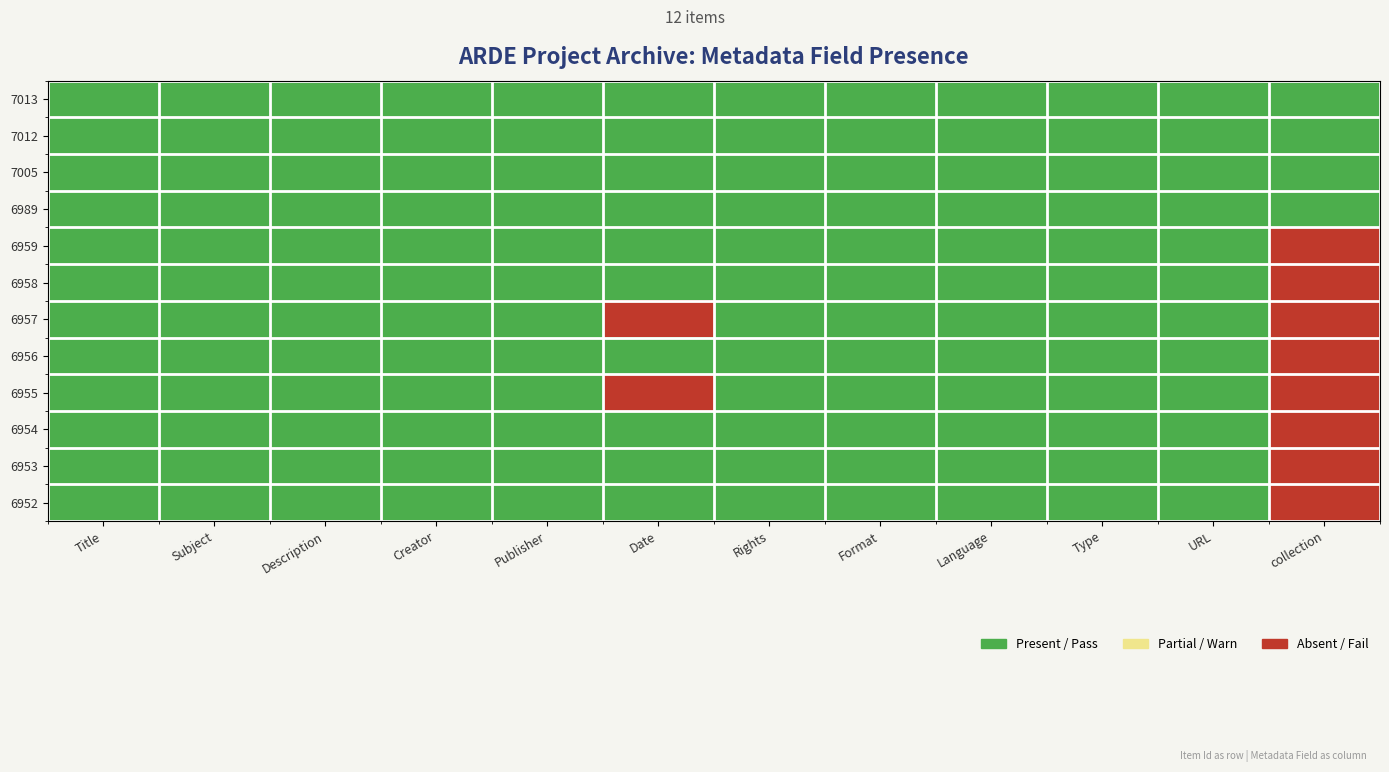

Reading left to right, what are all the values shown in this chart?

7013: Title=1	Subject=1	Description=1	Creator=1	Publisher=1	Date=1	Rights=1	Format=1	Language=1	Type=1	URL=1	collection=1
7012: Title=1	Subject=1	Description=1	Creator=1	Publisher=1	Date=1	Rights=1	Format=1	Language=1	Type=1	URL=1	collection=1
7005: Title=1	Subject=1	Description=1	Creator=1	Publisher=1	Date=1	Rights=1	Format=1	Language=1	Type=1	URL=1	collection=1
6989: Title=1	Subject=1	Description=1	Creator=1	Publisher=1	Date=1	Rights=1	Format=1	Language=1	Type=1	URL=1	collection=1
6959: Title=1	Subject=1	Description=1	Creator=1	Publisher=1	Date=1	Rights=1	Format=1	Language=1	Type=1	URL=1	collection=0
6958: Title=1	Subject=1	Description=1	Creator=1	Publisher=1	Date=1	Rights=1	Format=1	Language=1	Type=1	URL=1	collection=0
6957: Title=1	Subject=1	Description=1	Creator=1	Publisher=1	Date=0	Rights=1	Format=1	Language=1	Type=1	URL=1	collection=0
6956: Title=1	Subject=1	Description=1	Creator=1	Publisher=1	Date=1	Rights=1	Format=1	Language=1	Type=1	URL=1	collection=0
6955: Title=1	Subject=1	Description=1	Creator=1	Publisher=1	Date=0	Rights=1	Format=1	Language=1	Type=1	URL=1	collection=0
6954: Title=1	Subject=1	Description=1	Creator=1	Publisher=1	Date=1	Rights=1	Format=1	Language=1	Type=1	URL=1	collection=0
6953: Title=1	Subject=1	Description=1	Creator=1	Publisher=1	Date=1	Rights=1	Format=1	Language=1	Type=1	URL=1	collection=0
6952: Title=1	Subject=1	Description=1	Creator=1	Publisher=1	Date=1	Rights=1	Format=1	Language=1	Type=1	URL=1	collection=0